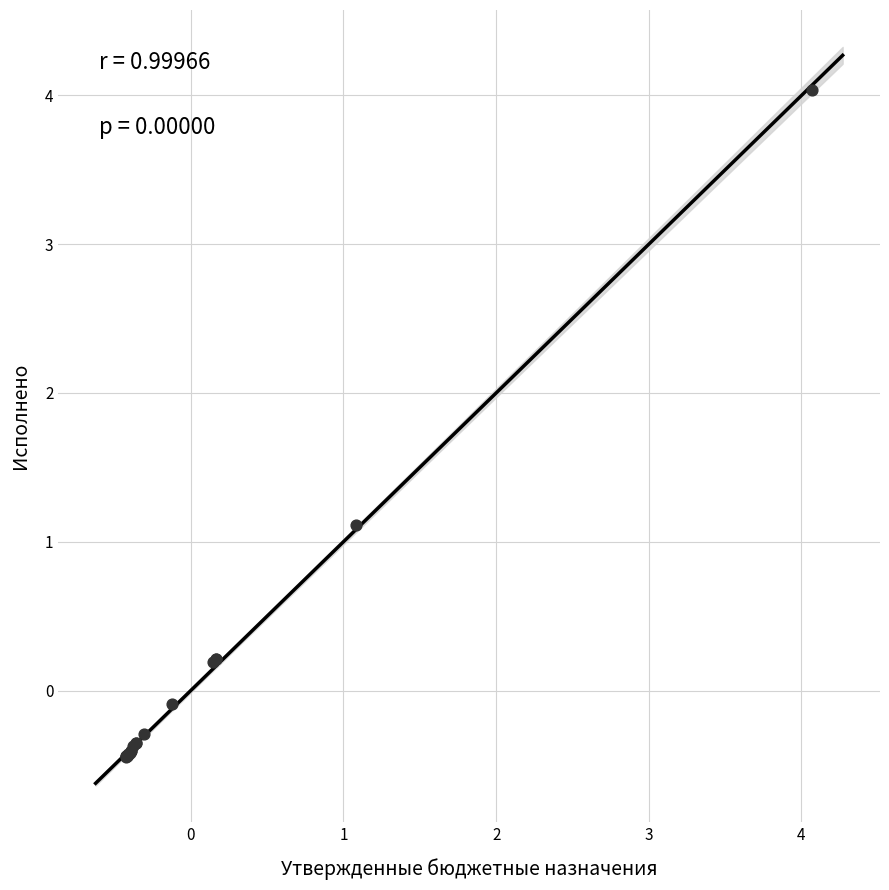

What Y value in the scatter plot is closest to 1?

1.1